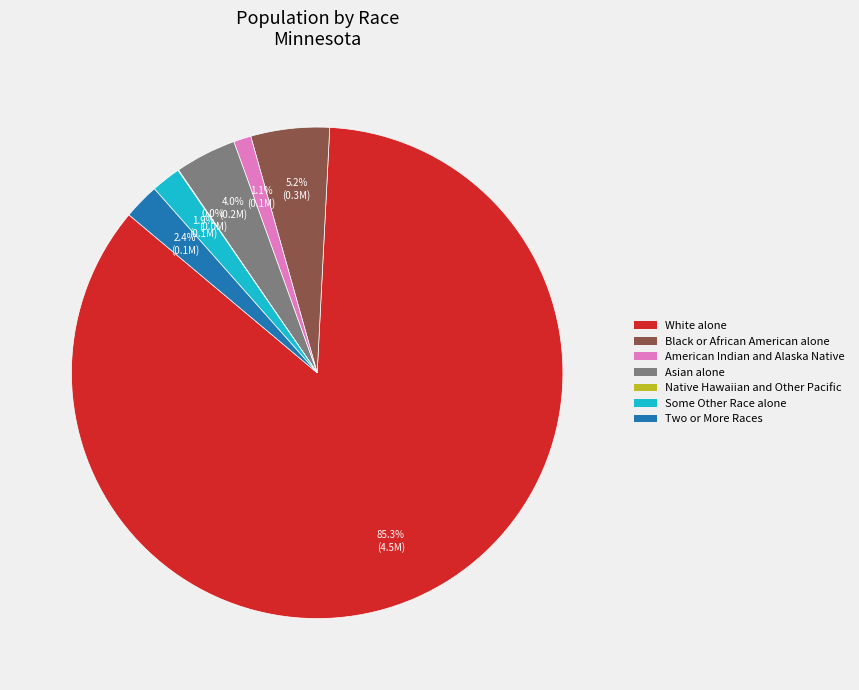

True or false: Some Other Race alone accounts for 11% of the total.

False